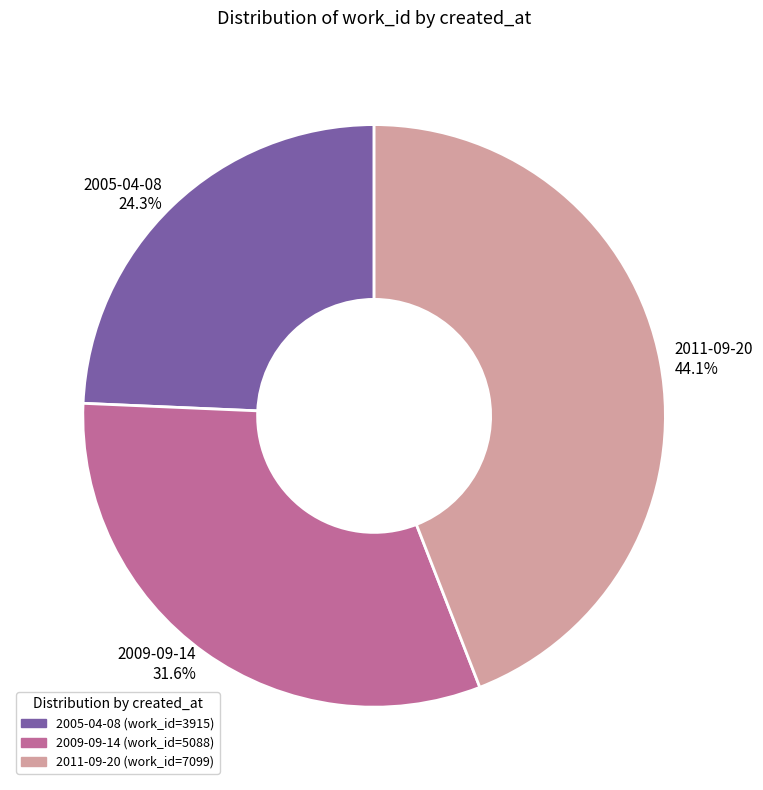

To the nearest percent, what is the combined percentage of 2005-04-08 and 2011-09-20?

68%